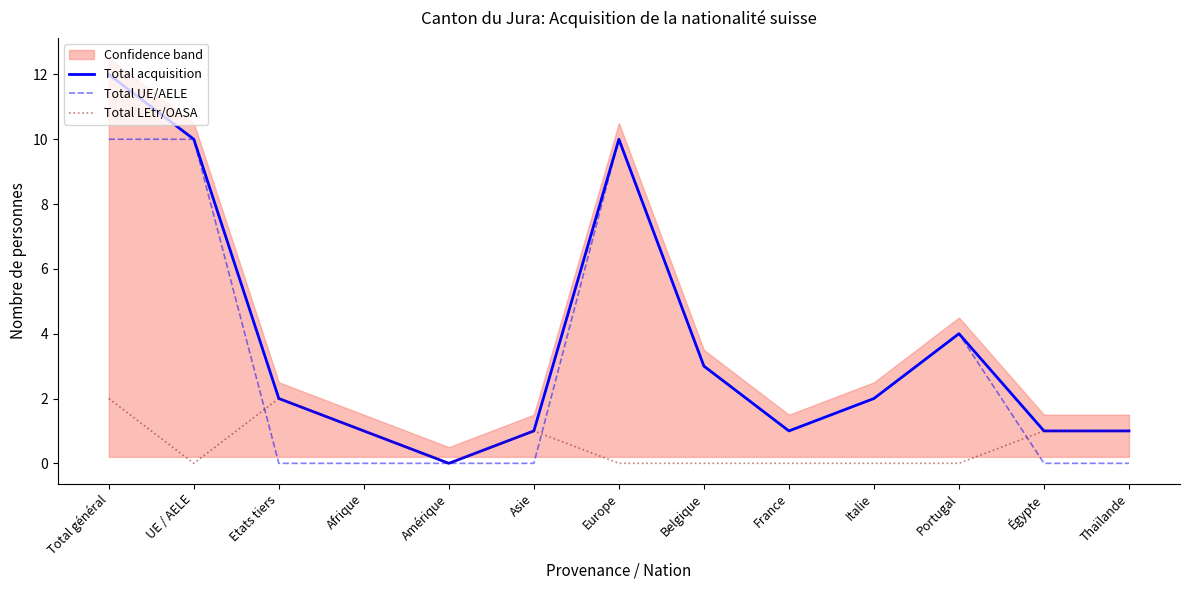

What is the label of the 9th point from the right?

Amérique